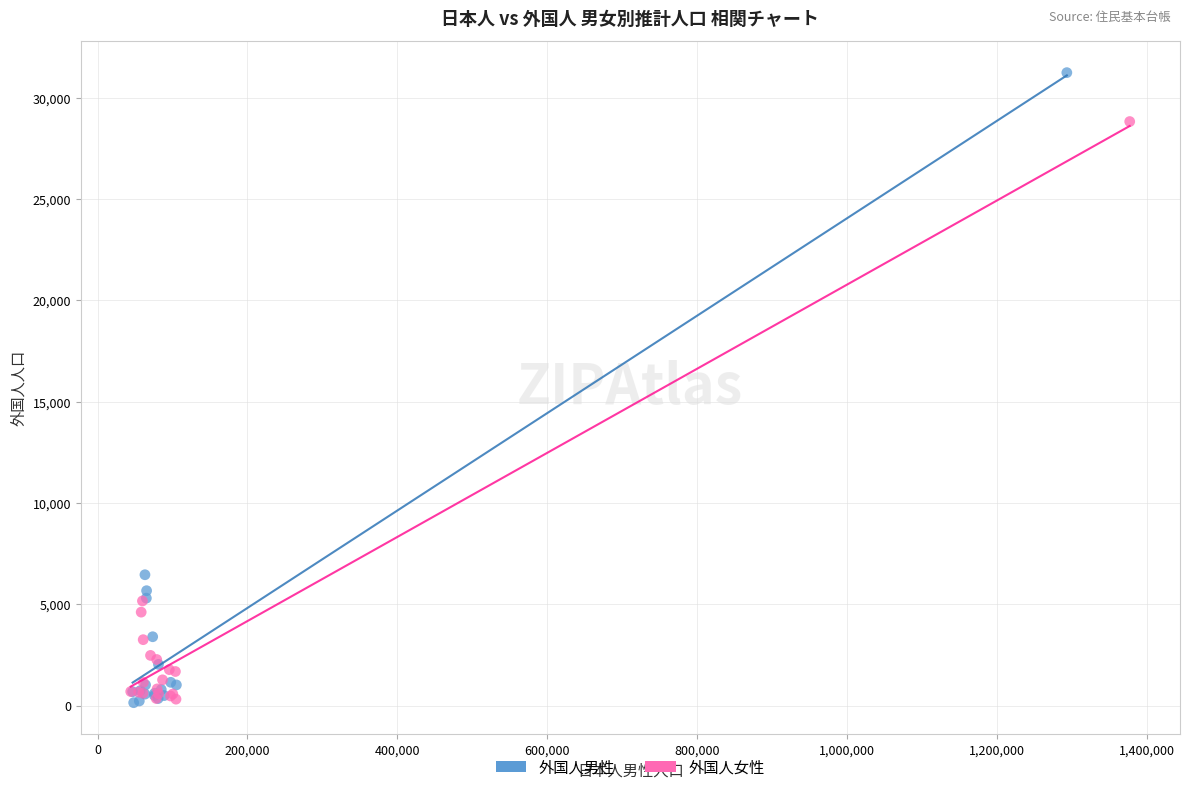

Which series has the largest Y range (max minus min)?

外国人男性